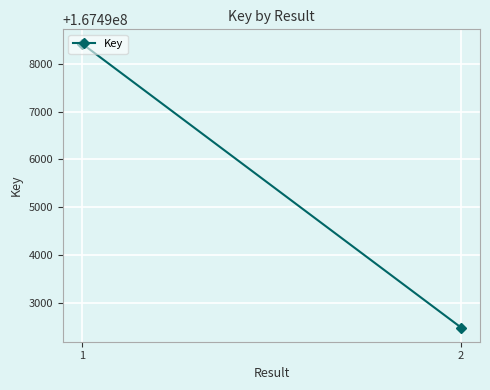

Which label corresponds to the largest value in the chart?

1